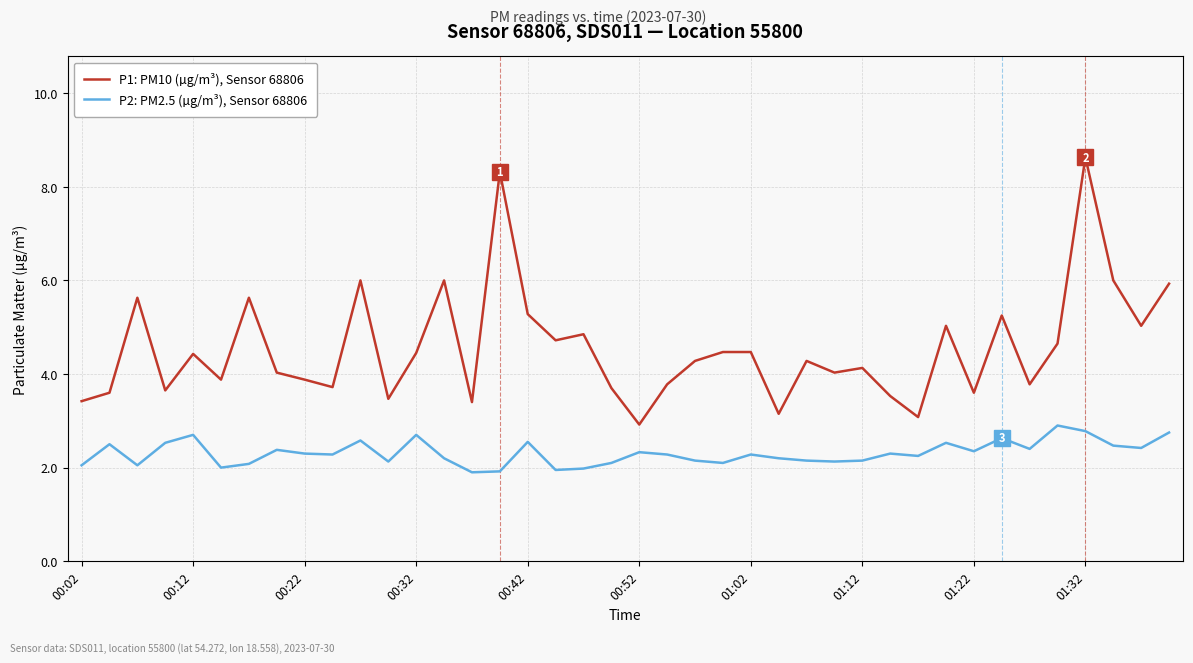

True or false: P1: PM10 (µg/m³), Sensor 68806 and P2: PM2.5 (µg/m³), Sensor 68806 cross at least once.

False